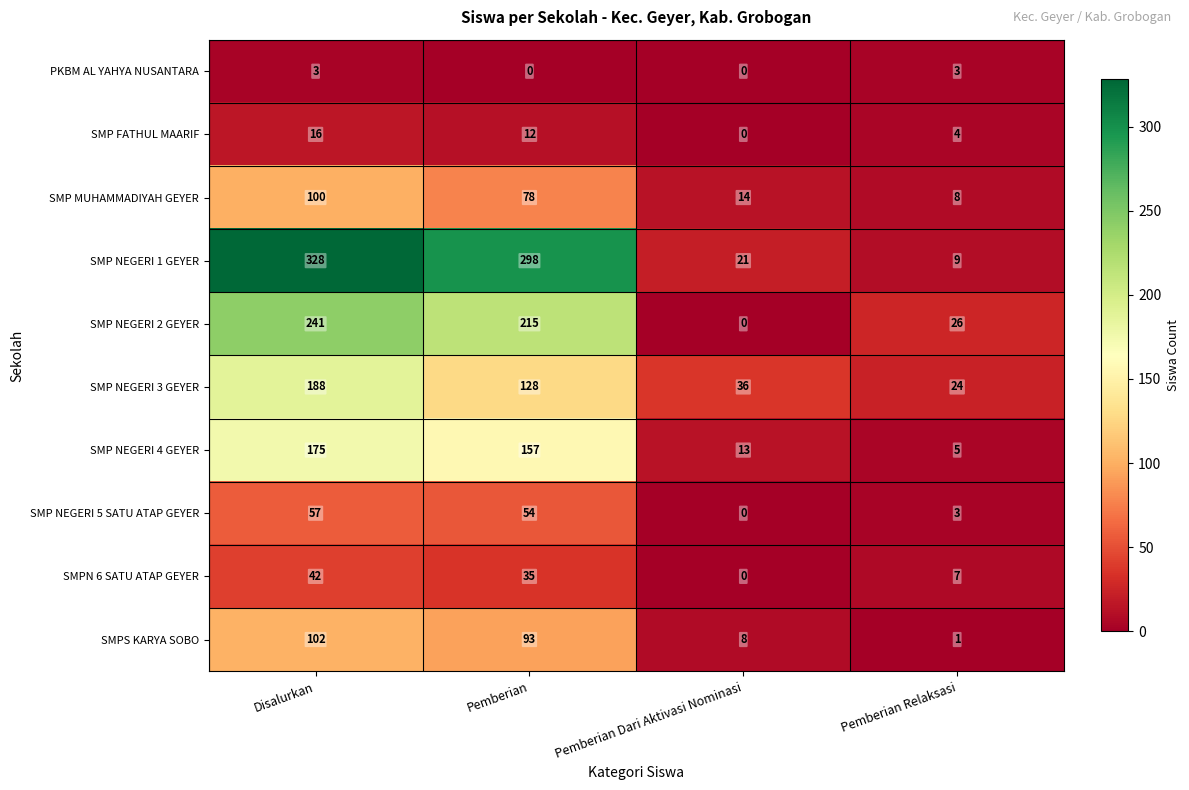

Between Disalurkan and Pemberian Dari Aktivasi Nominasi, which series saw the biggest shift?

SMP NEGERI 1 GEYER